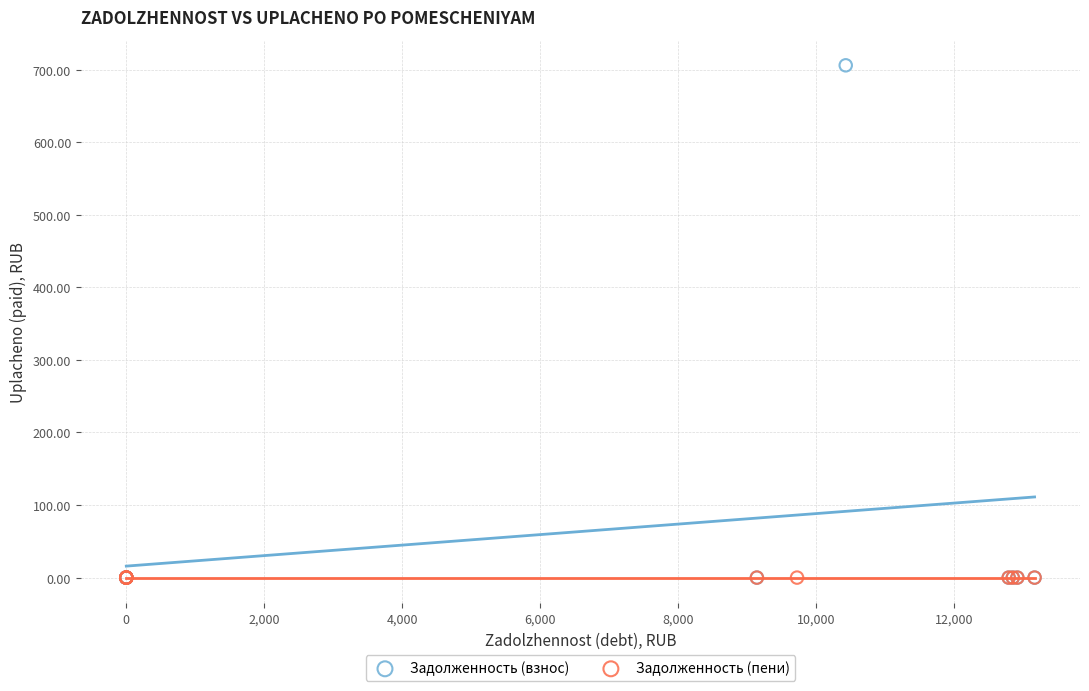

Which series contains the highest Y value?

Задолженность (взнос)